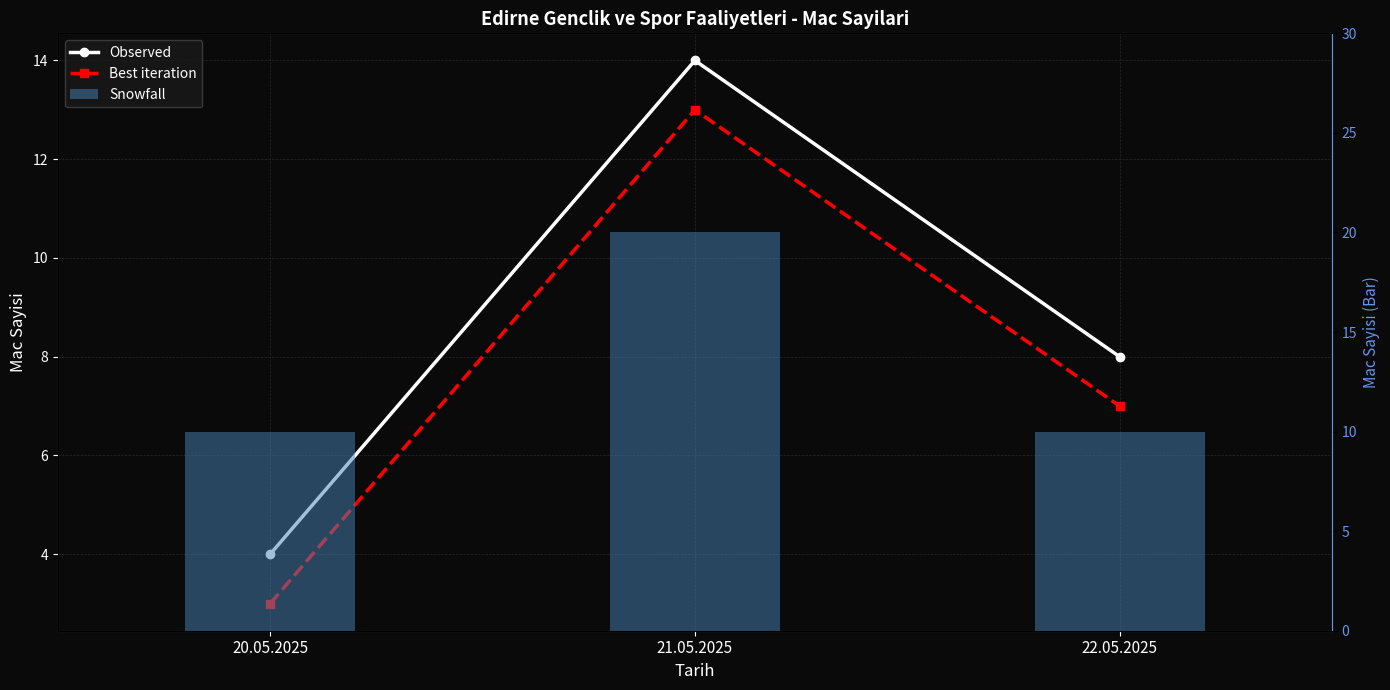

Which series has the largest range (max minus min)?

Observed